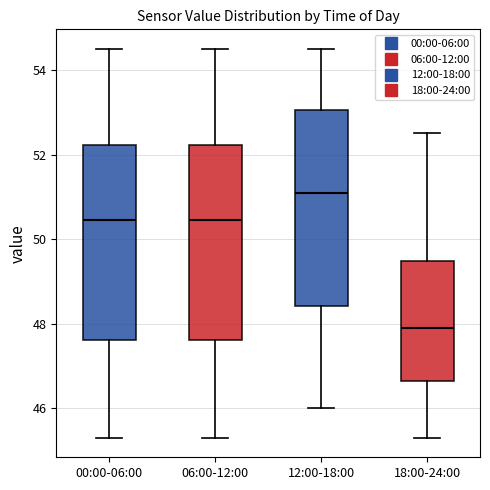

Reading left to right, read every box against the y-axis: the position of its median line, the range the box covers, and the ends of its whiskers. The values are not printed on the chart, so give them approximately, as read against the axis.

00:00-06:00: median 50.4, box 47.6 to 52.2, whiskers 45.4 to 54.6
06:00-12:00: median 50.4, box 47.6 to 52.2, whiskers 45.4 to 54.6
12:00-18:00: median 51.2, box 48.4 to 53.0, whiskers 46.0 to 54.6
18:00-24:00: median 48.0, box 46.6 to 49.4, whiskers 45.4 to 52.6